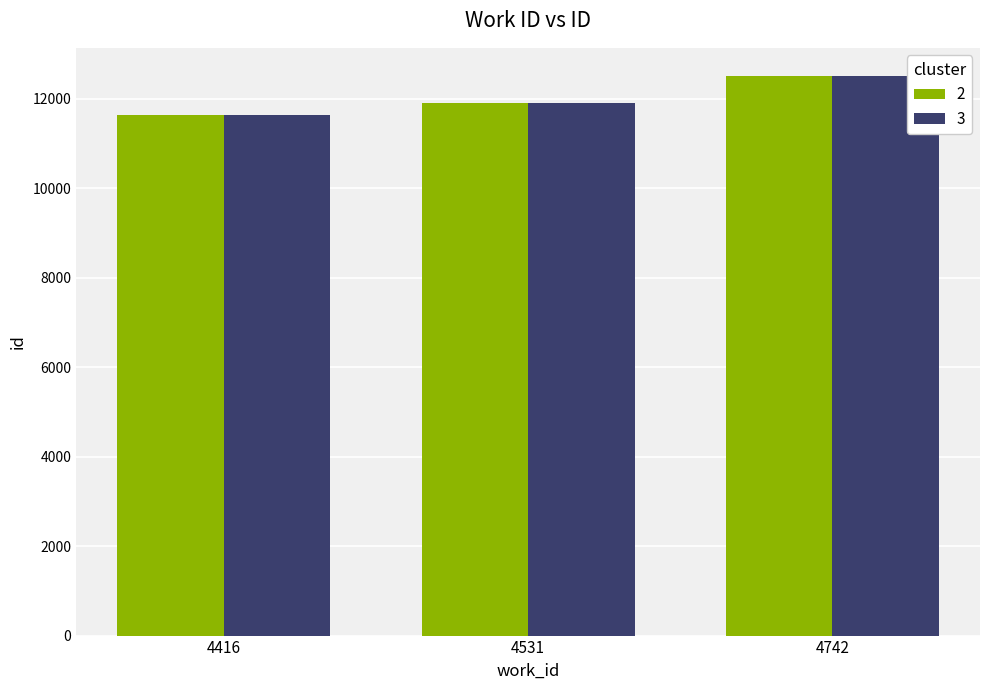

The value of 2 at 4531 is 18438. True or false?

False